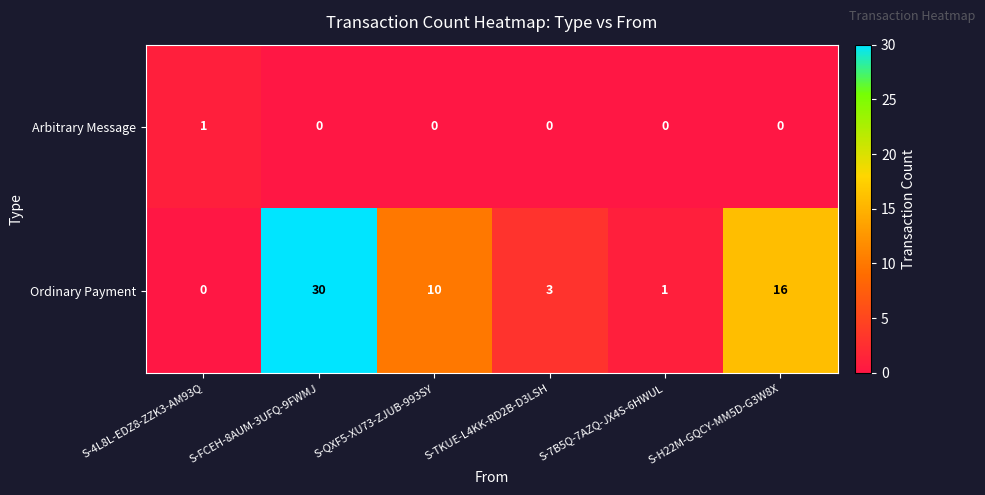

At which label does Ordinary Payment reach its minimum?

S-4L8L-EDZ8-ZZK3-AM93Q